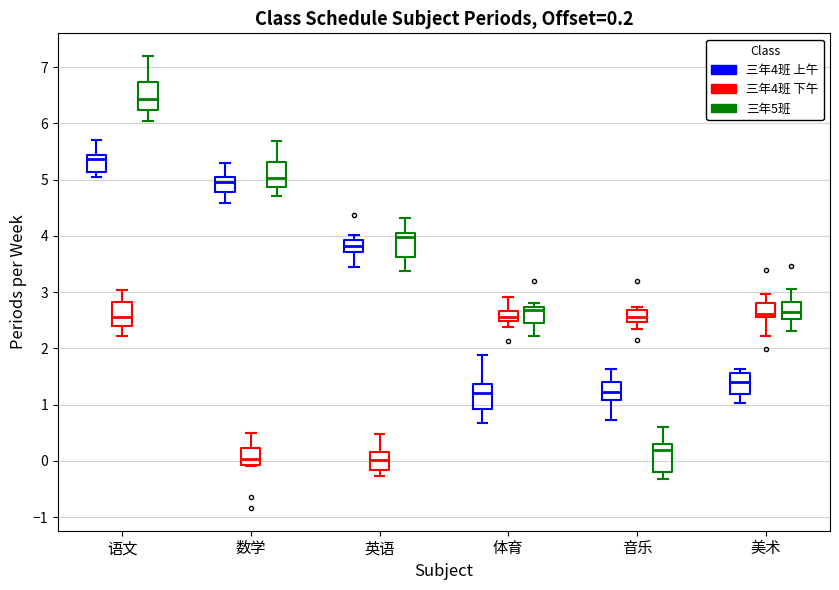

Which box has the highest median line?

语文 (三年5班)